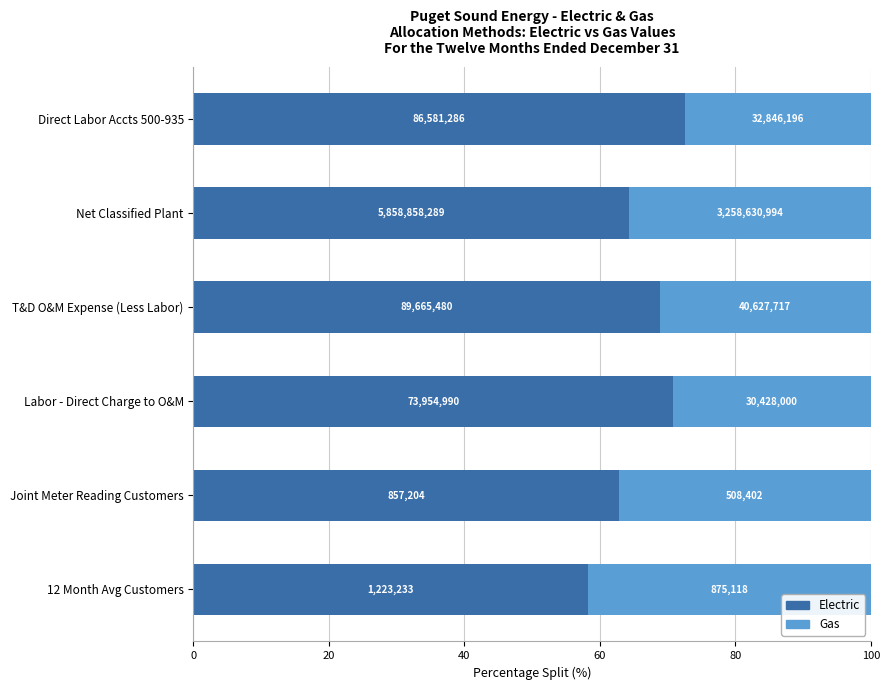

What are all the series names shown in the legend?

Electric, Gas